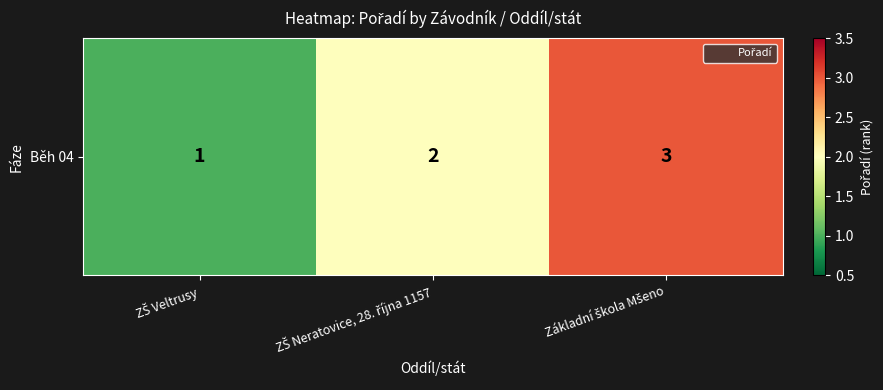

What is the sum of all values?

6